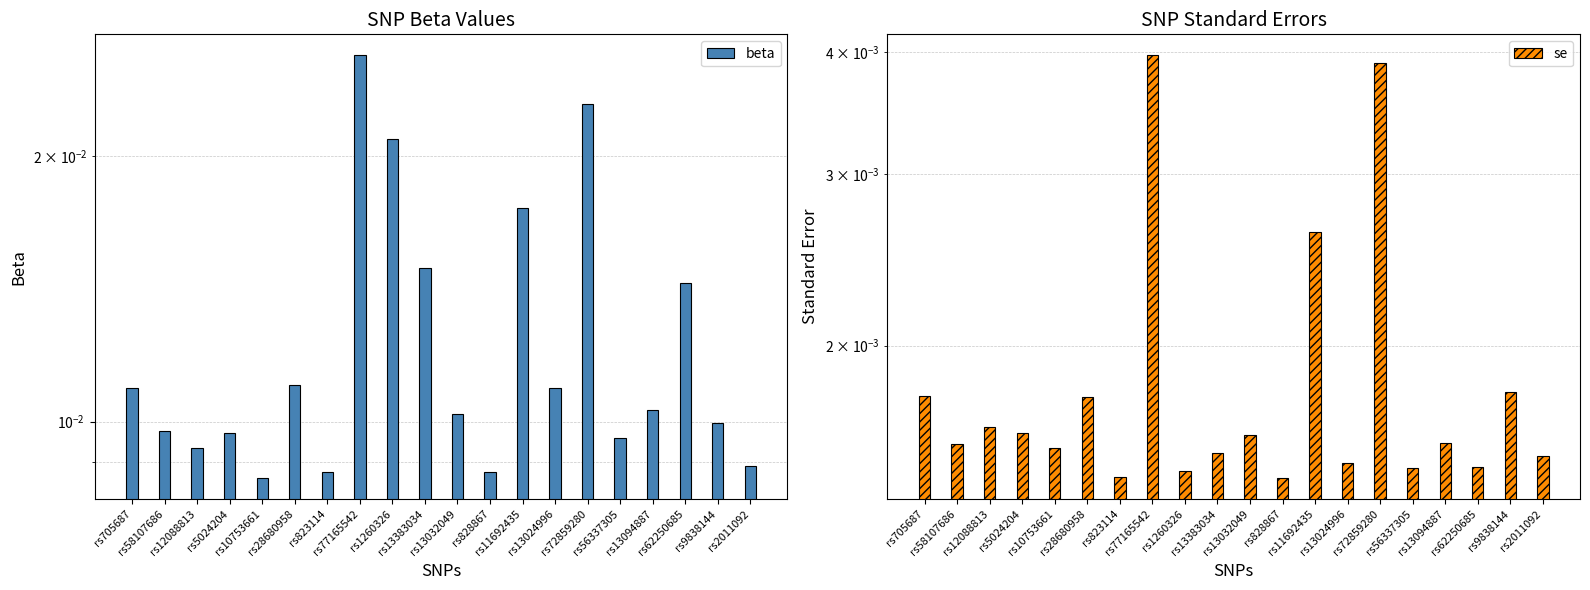

The se series shows 0.0 at rs62250685. True or false?

True